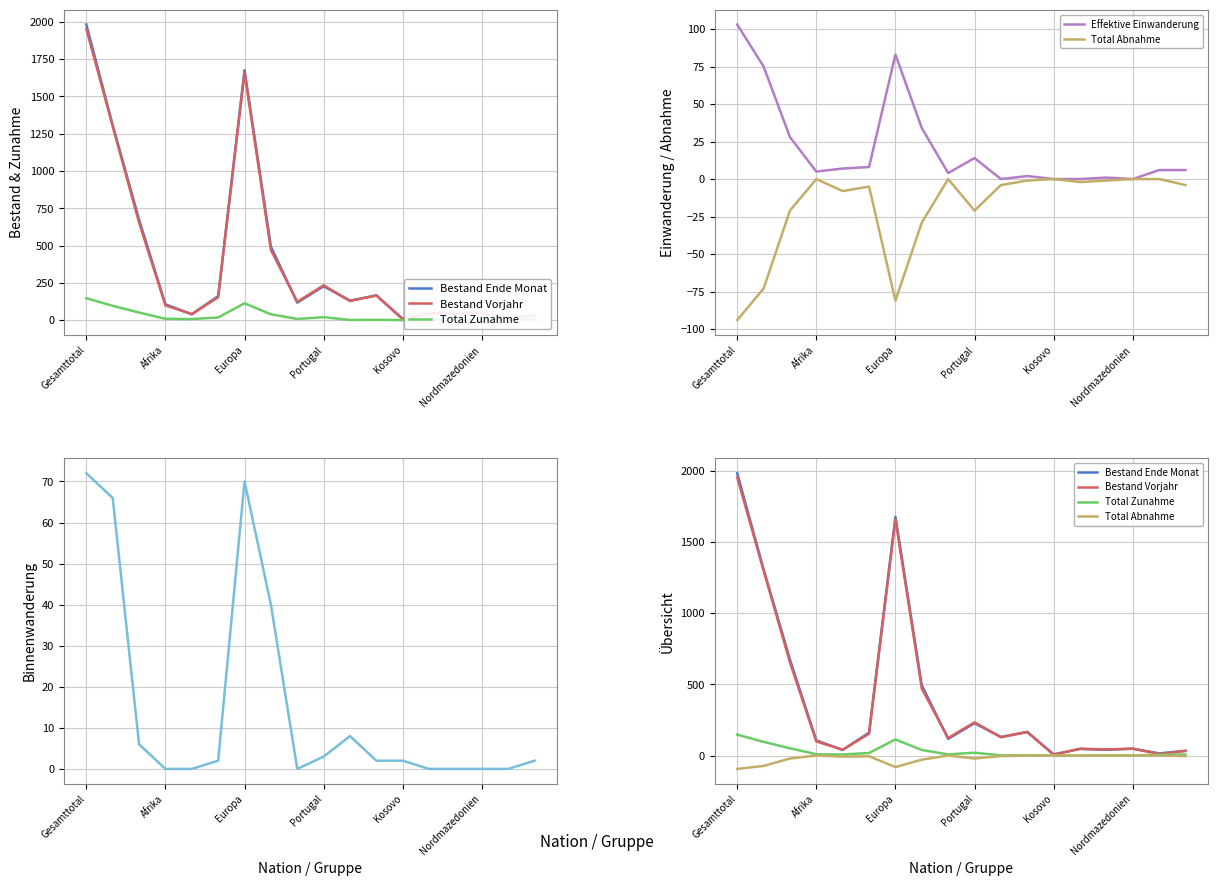

True or false: Total Abnahme and Total Zunahme cross at least once.

False